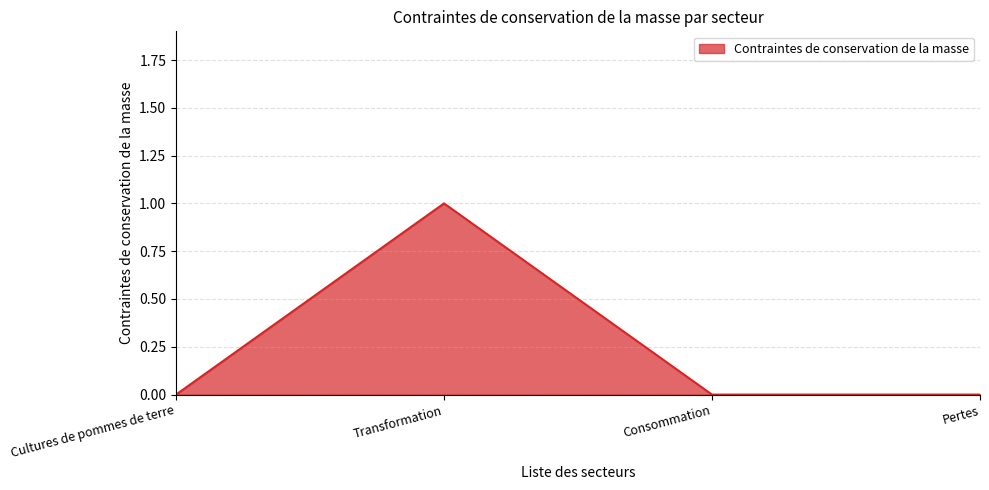

True or false: the data shows 1 at Consommation.

False